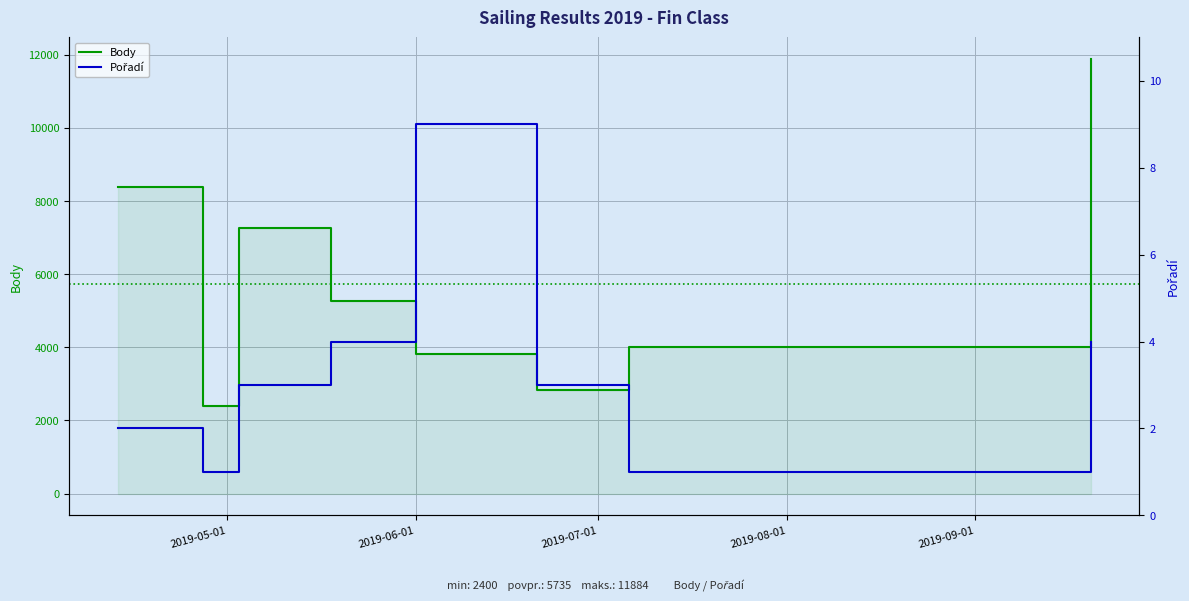

What is the highest value of the Pořadí series?

9